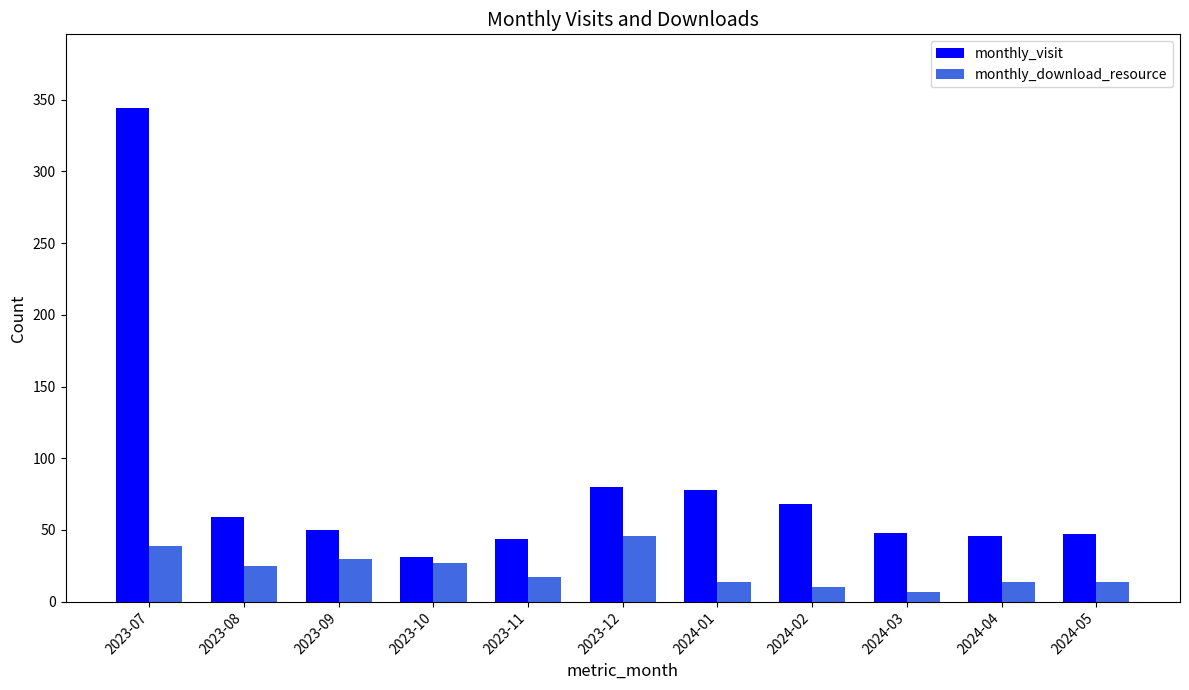

What is the value of the monthly_download_resource bar at the 3rd from the left?

30